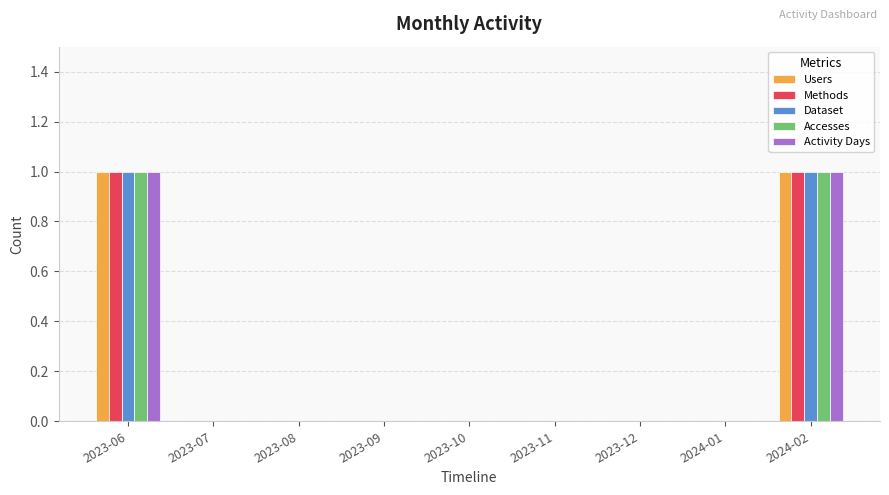

How many groups of bars are there?

9